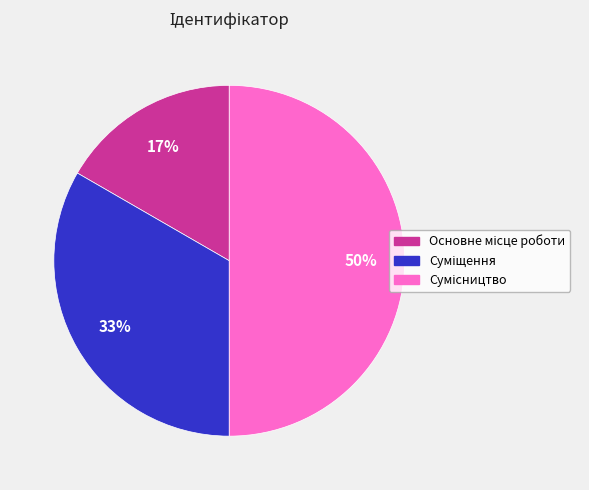

To the nearest percent, what is the difference between the largest and smallest slice percentages?

33%